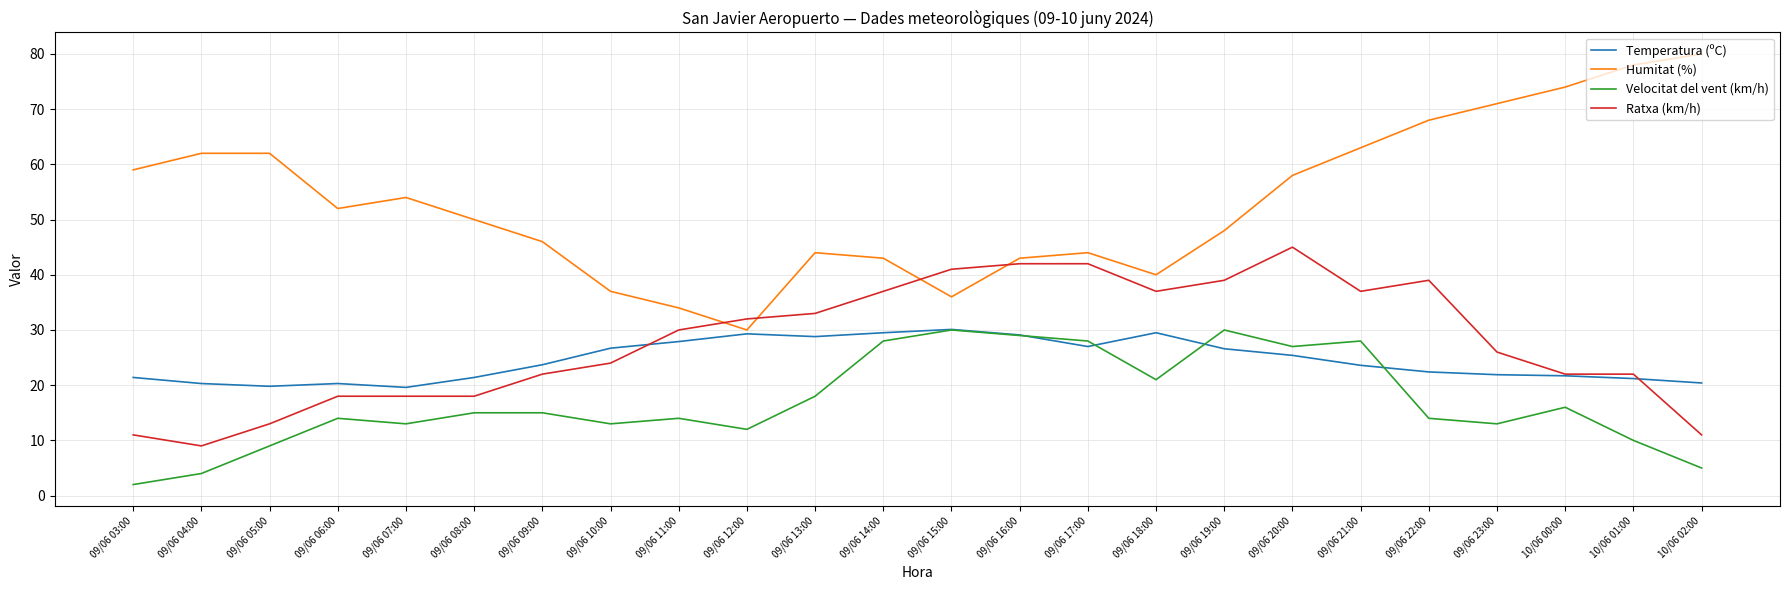

Between 09/06 13:00 and 10/06 02:00, which series saw the biggest shift?

Humitat (%)